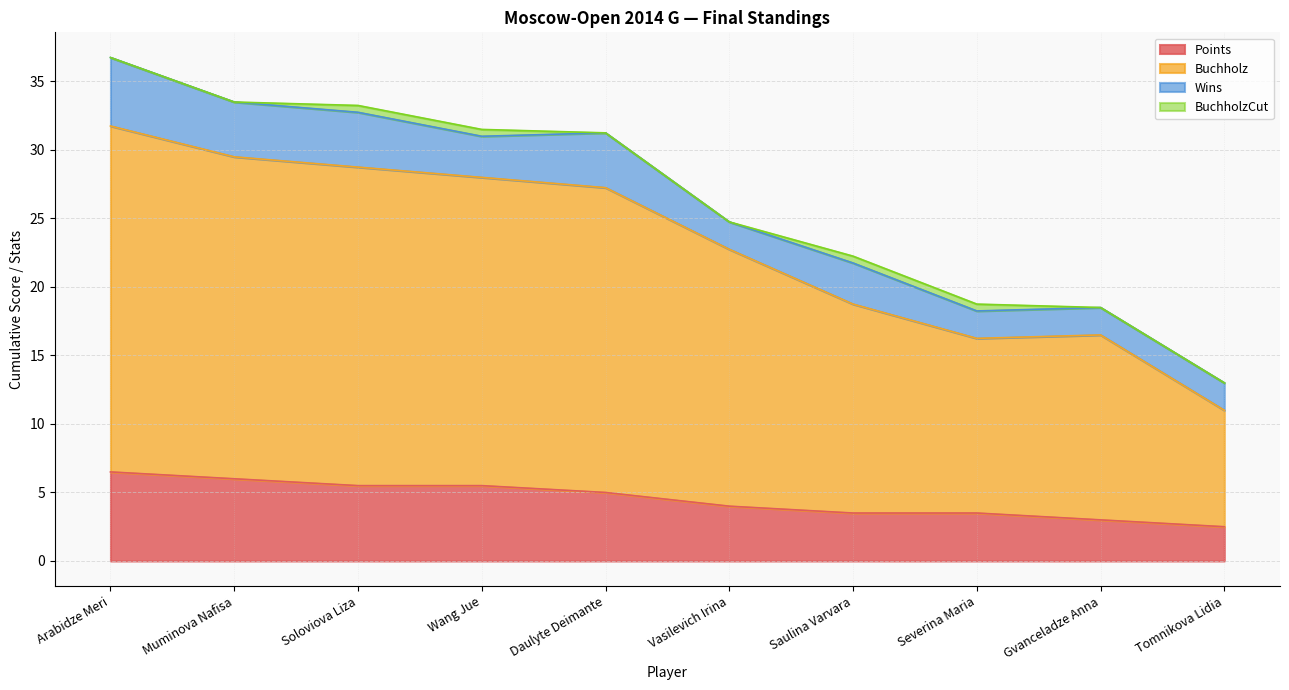

At how many categories does at least one series exceed 9?

10